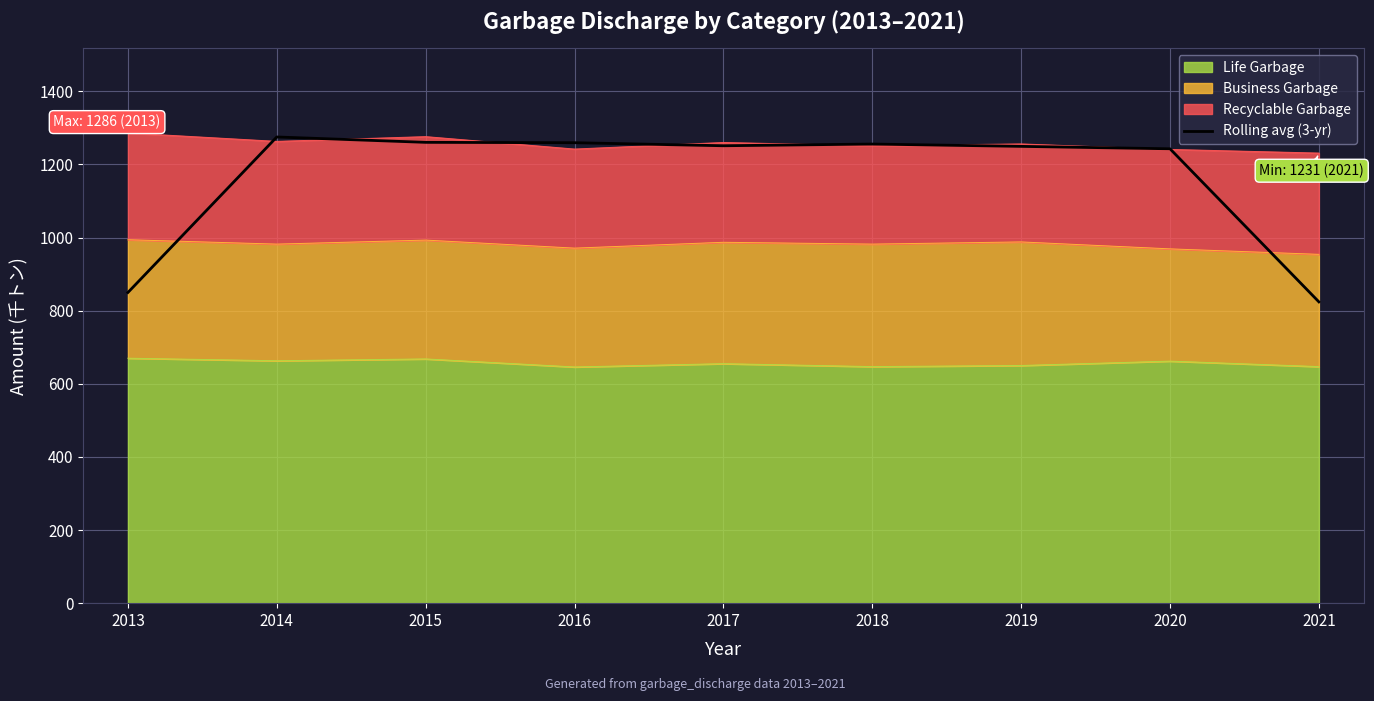

At which label does the data first exceed 1251?

2014